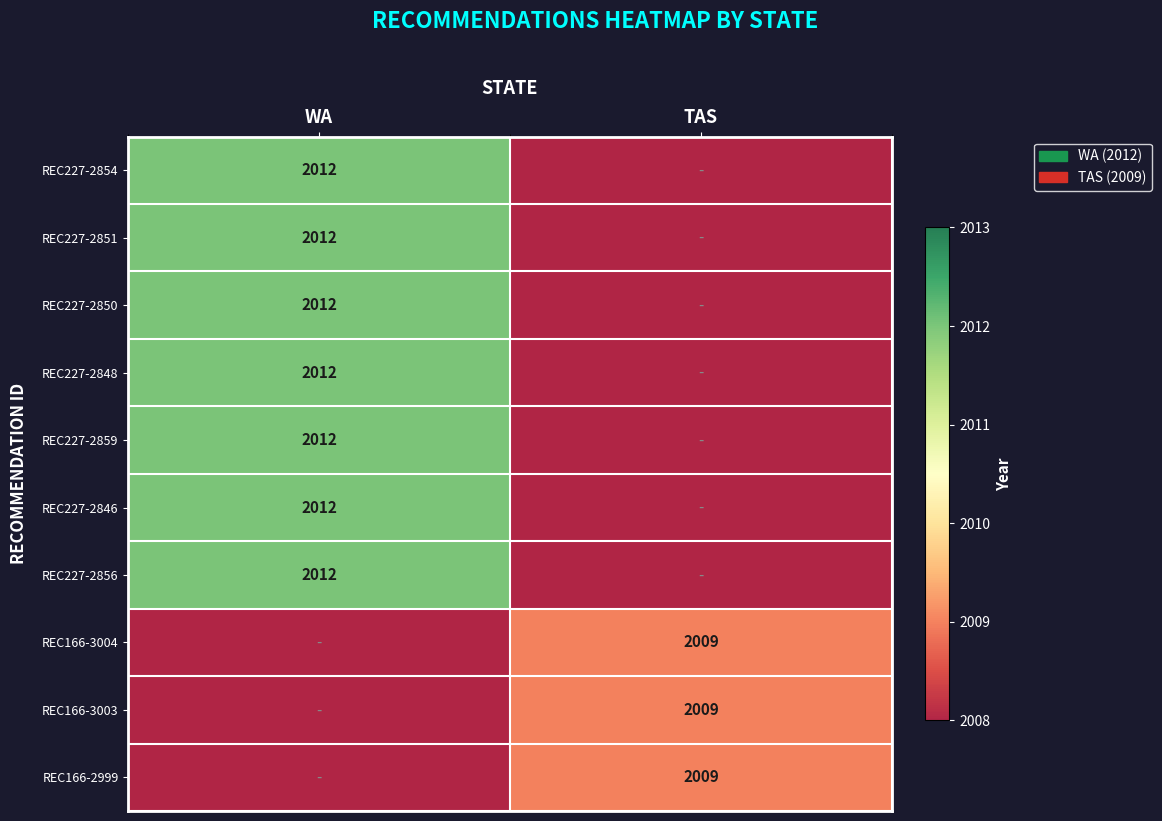

The REC166-3003 series shows 2009 at TAS. True or false?

True